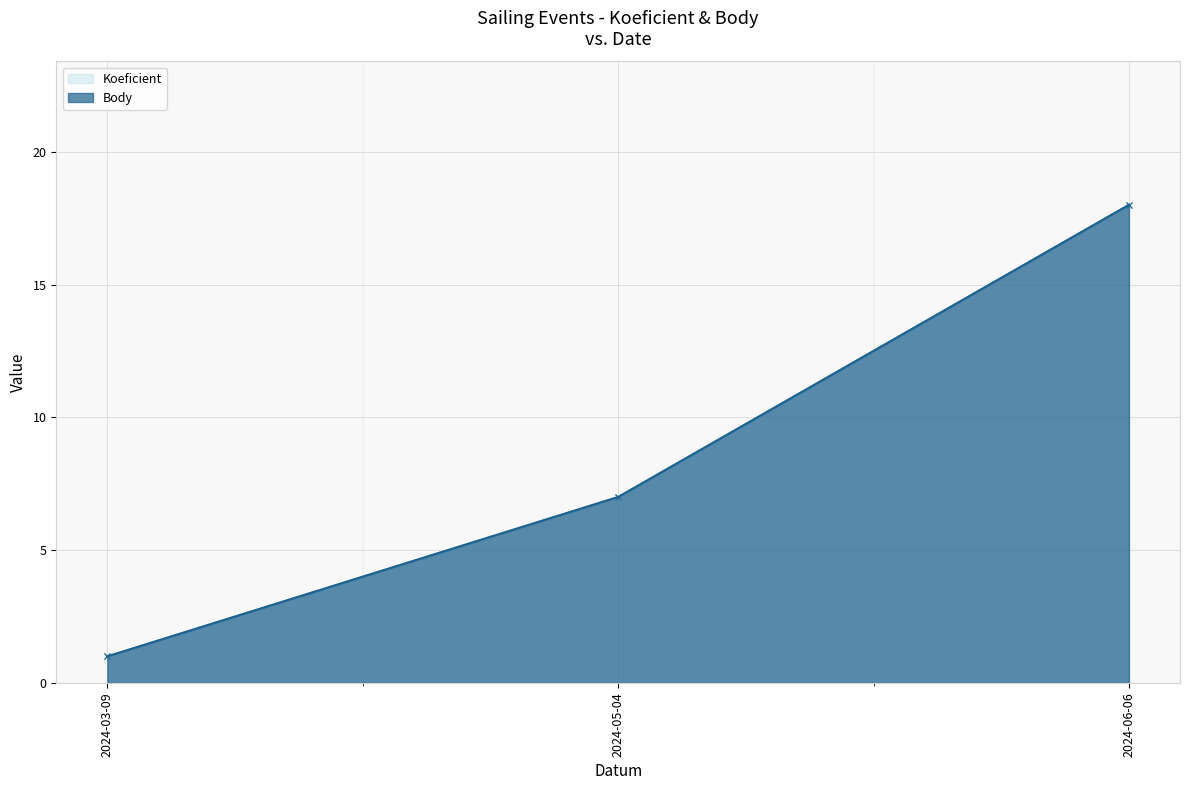

What is the sum of all Body values?

26